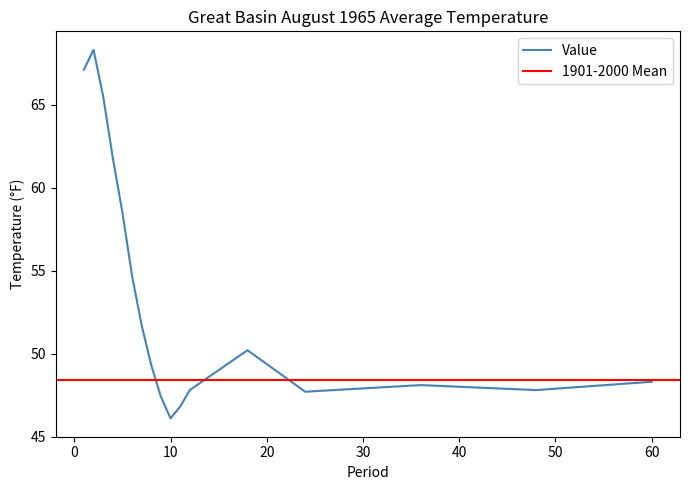

What is the change in value from 2 to 10?

-22.2